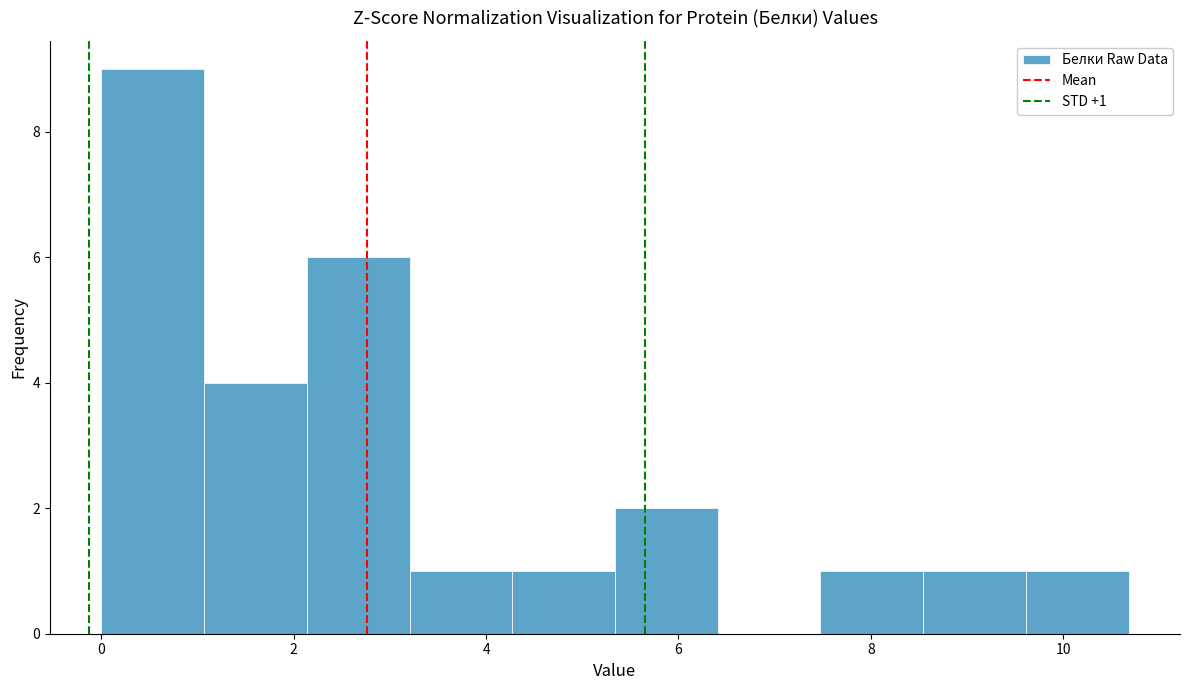

Which range on the x-axis has the tallest bar?

0.0 to 1.0